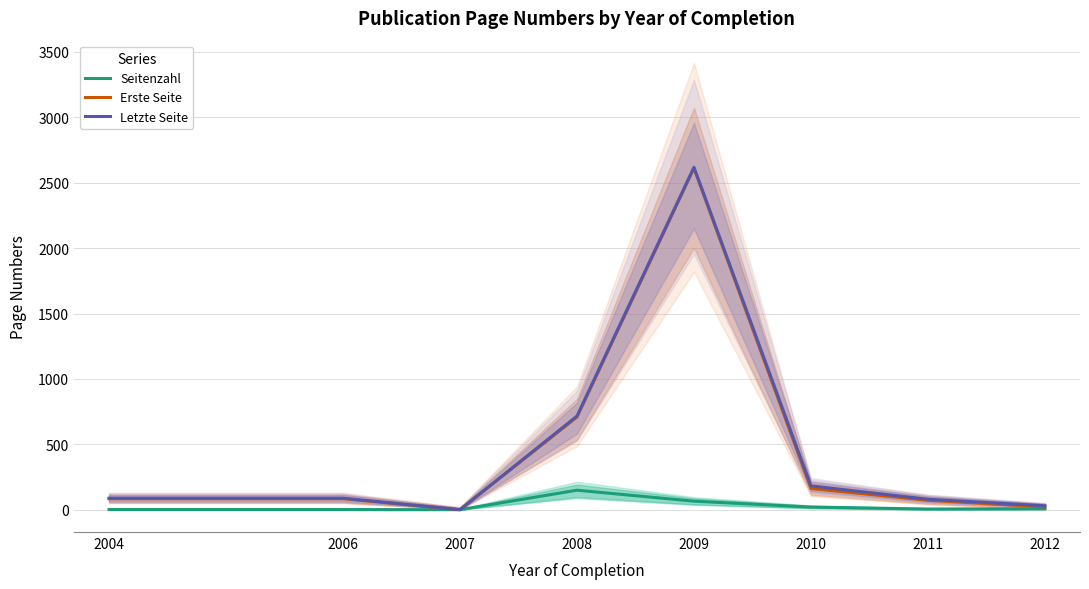

How many positive values does the Erste Seite series have?

7